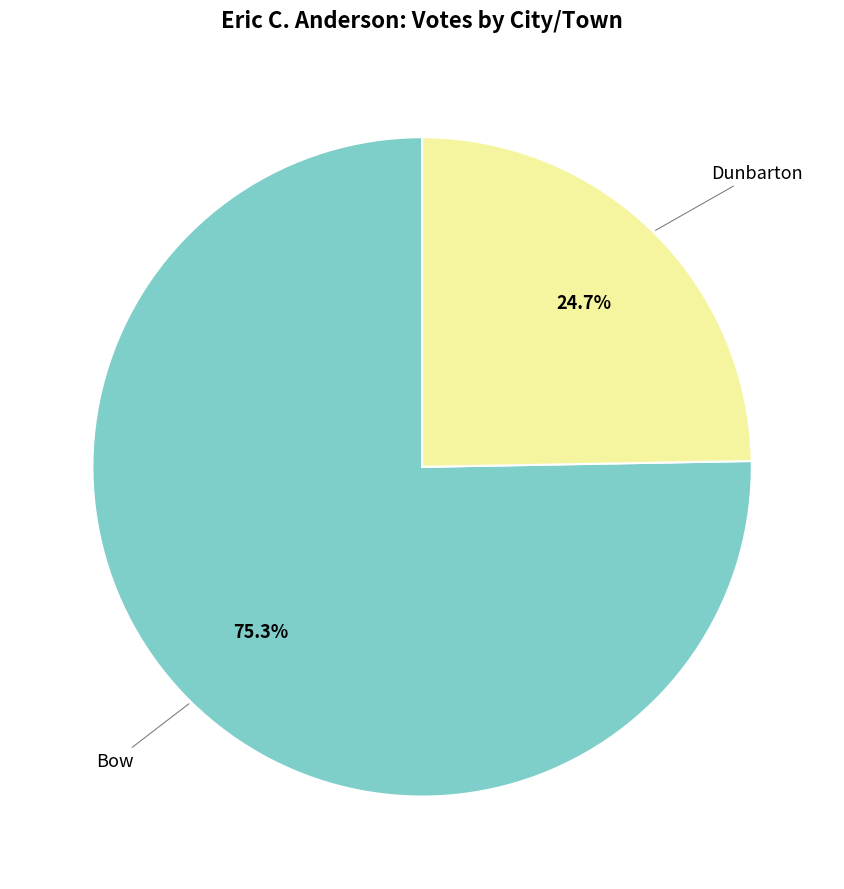

Is there a majority slice in this chart?

Yes